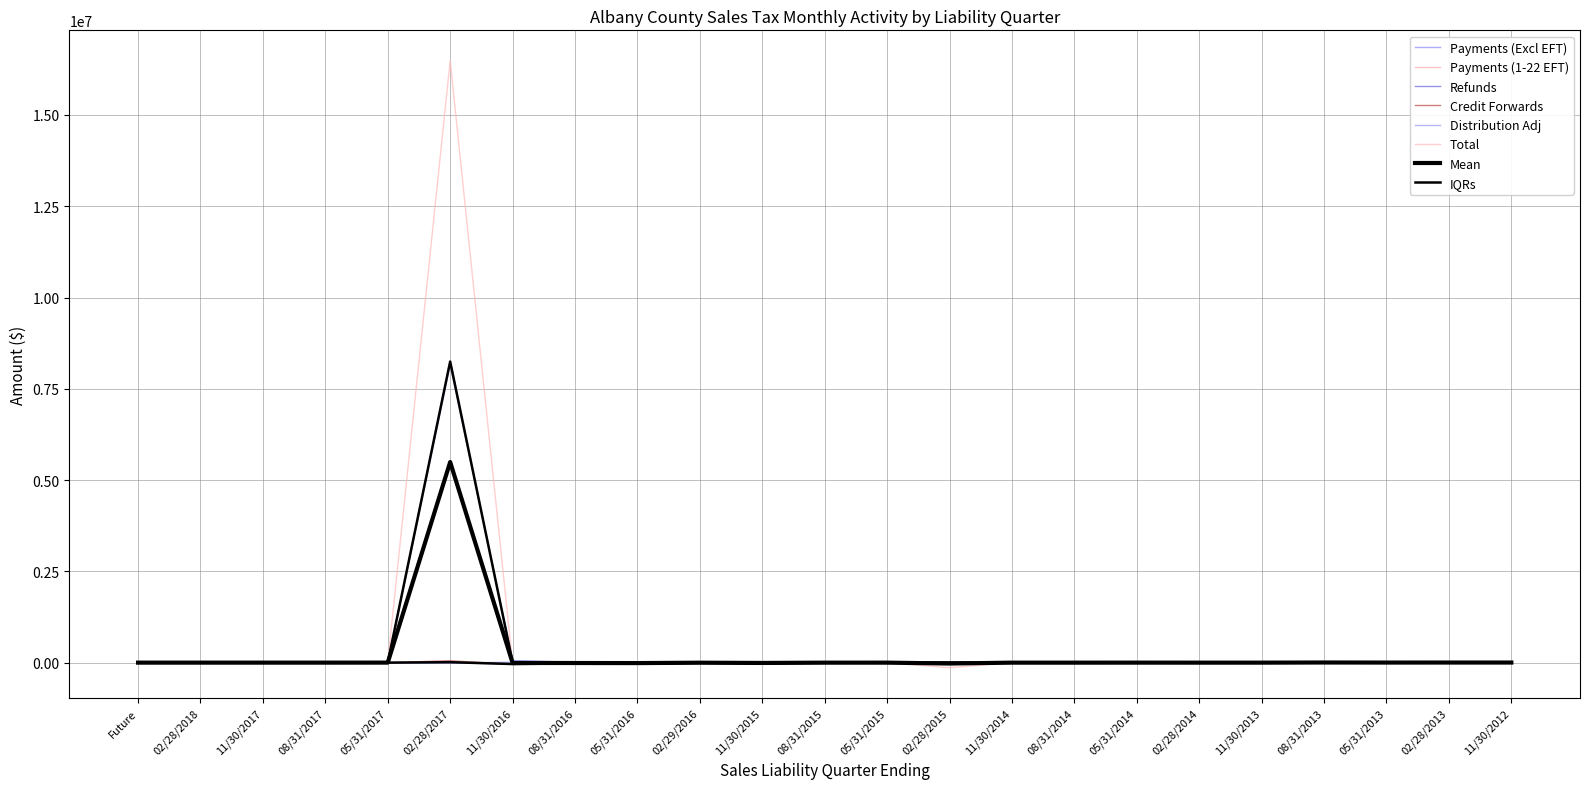

Which series ends up on top after the final intersection of Distribution Adj and Refunds?

Distribution Adj